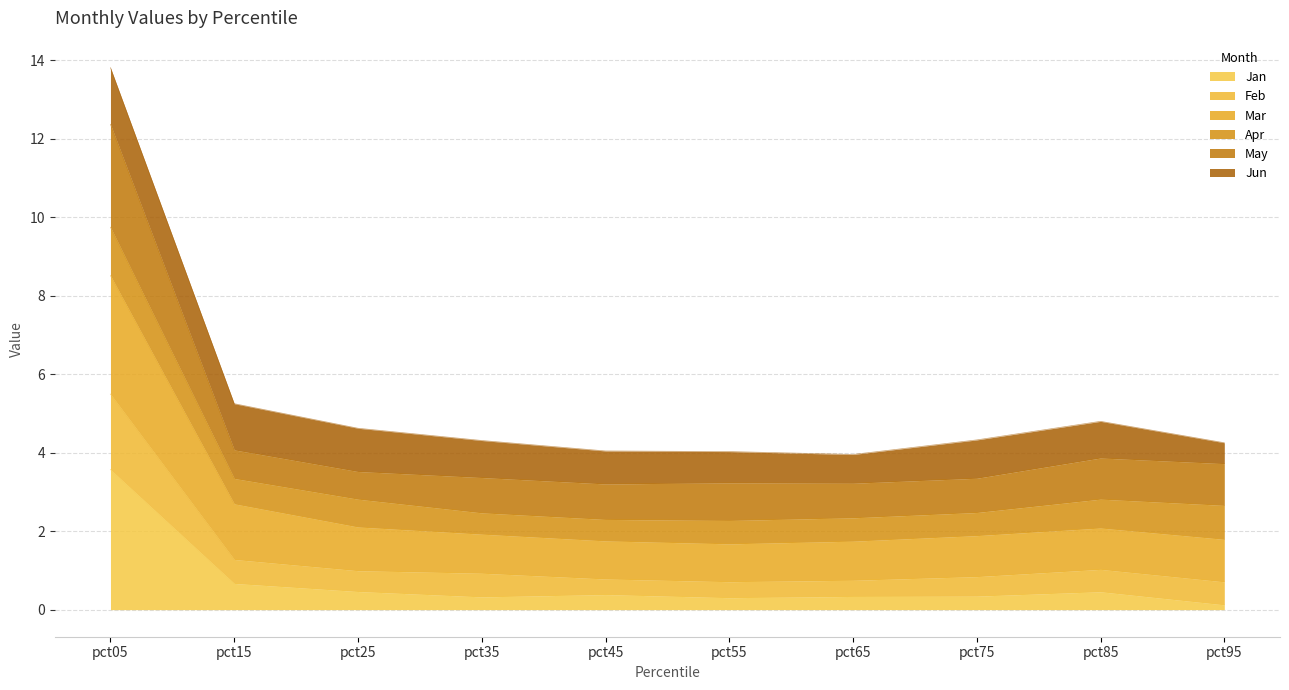

How many data points does each series have?

10